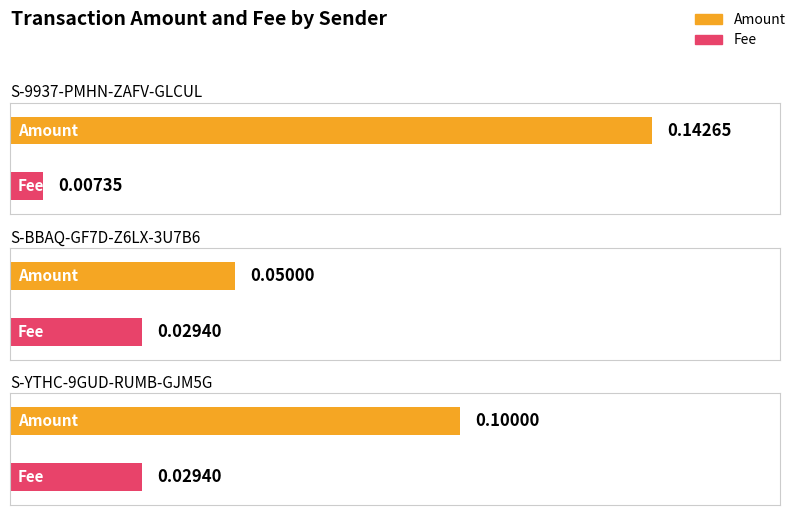

What is the maximum value shown in the chart?

0.1